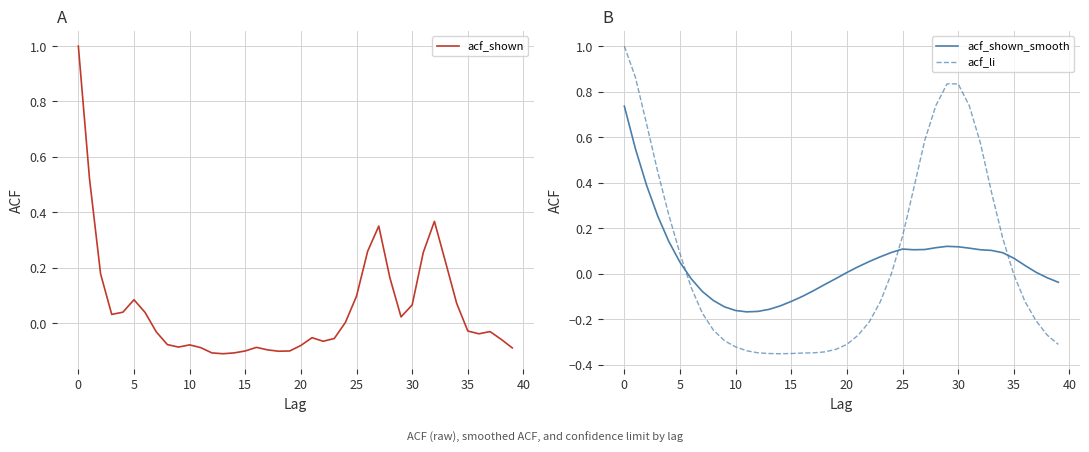

How many interior local valleys does the acf_shown_smooth series have?

2